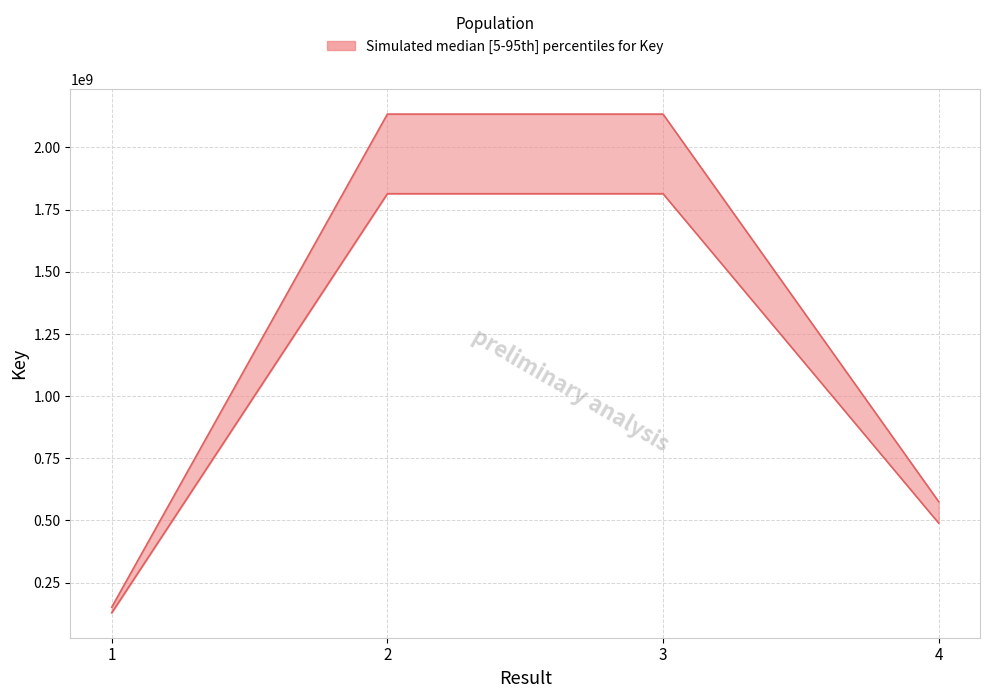

What is the value of the 4th point from the left?

575731310